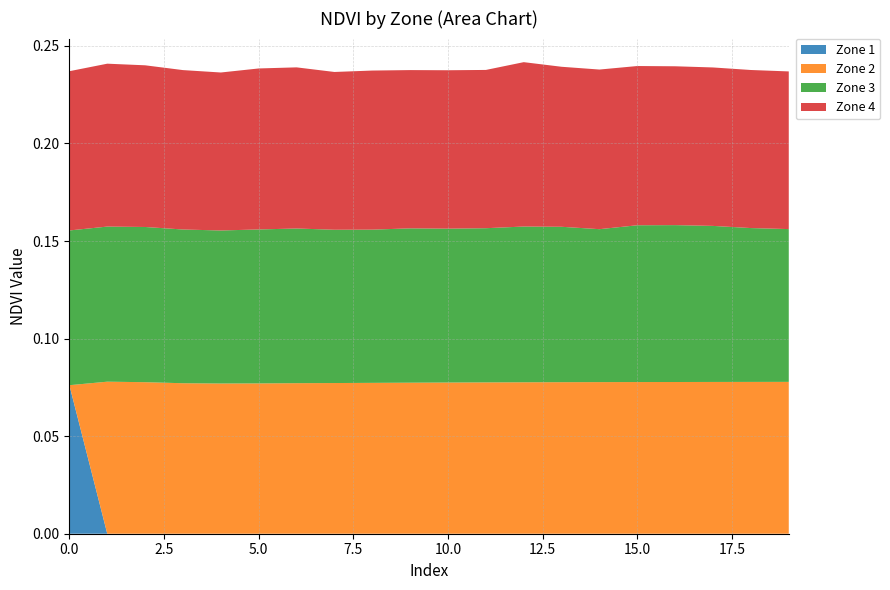

Reading left to right, extract all data points from this chart.

Zone 1: 0.1	0.0	0.0	0.0	0.0	0.0	0.0	0.0	0.0	0.0	0.0	0.0	0.0	0.0	0.0	0.0	0.0	0.0	0.0	0.0
Zone 2: 0.0	0.1	0.1	0.1	0.1	0.1	0.1	0.1	0.1	0.1	0.1	0.1	0.1	0.1	0.1	0.1	0.1	0.1	0.1	0.1
Zone 3: 0.1	0.1	0.1	0.1	0.1	0.1	0.1	0.1	0.1	0.1	0.1	0.1	0.1	0.1	0.1	0.1	0.1	0.1	0.1	0.1
Zone 4: 0.1	0.1	0.1	0.1	0.1	0.1	0.1	0.1	0.1	0.1	0.1	0.1	0.1	0.1	0.1	0.1	0.1	0.1	0.1	0.1